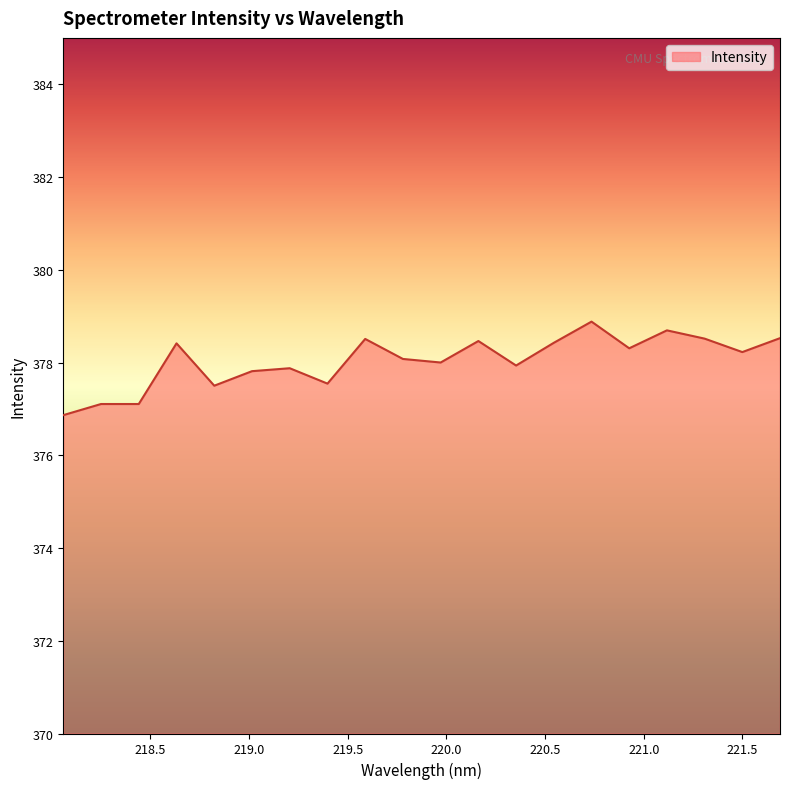

What is the maximum value shown in the chart?

378.9